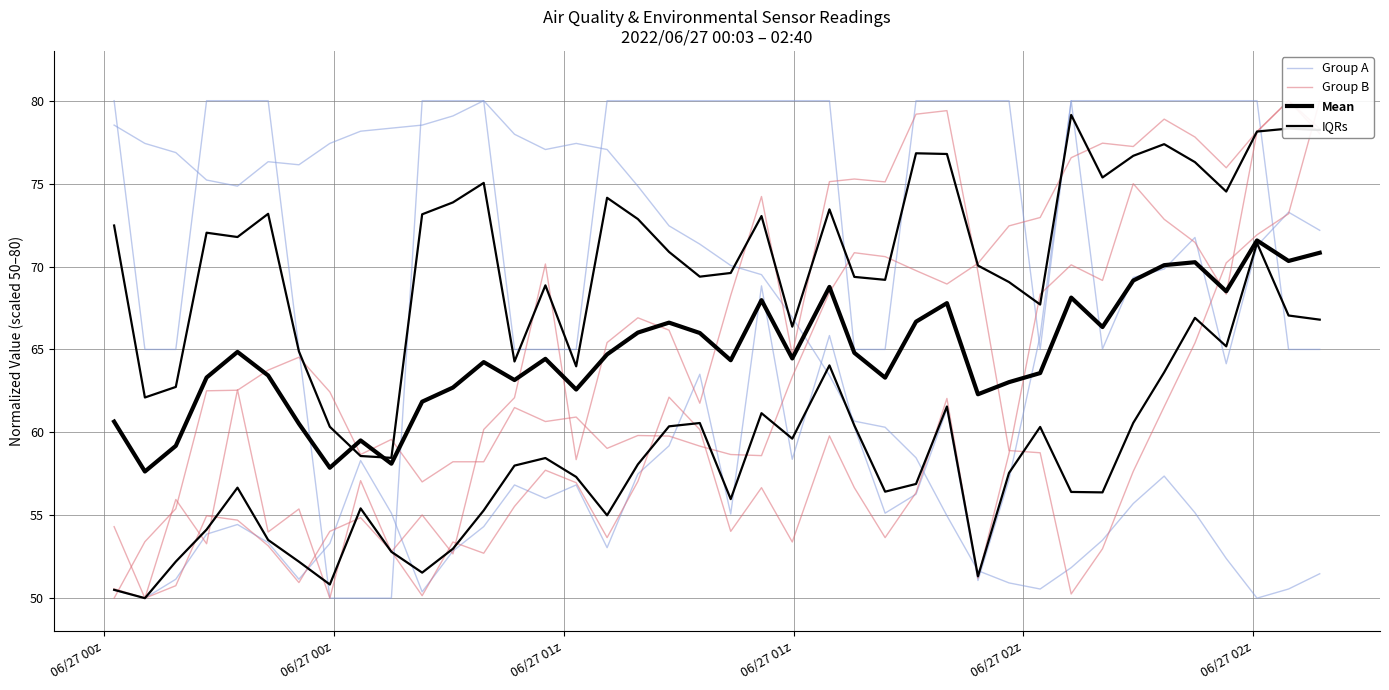

How many series are shown in this chart?

4